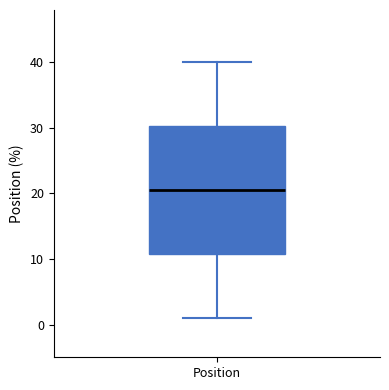

Where does the lower whisker of the box for Position end on the y-axis? The values are not printed on the chart, so give them approximately, as read against the axis.

1